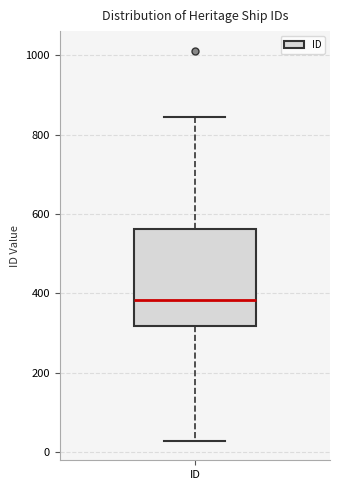

Where is the upper edge of the box for ID on the y-axis? The values are not printed on the chart, so give them approximately, as read against the axis.

560